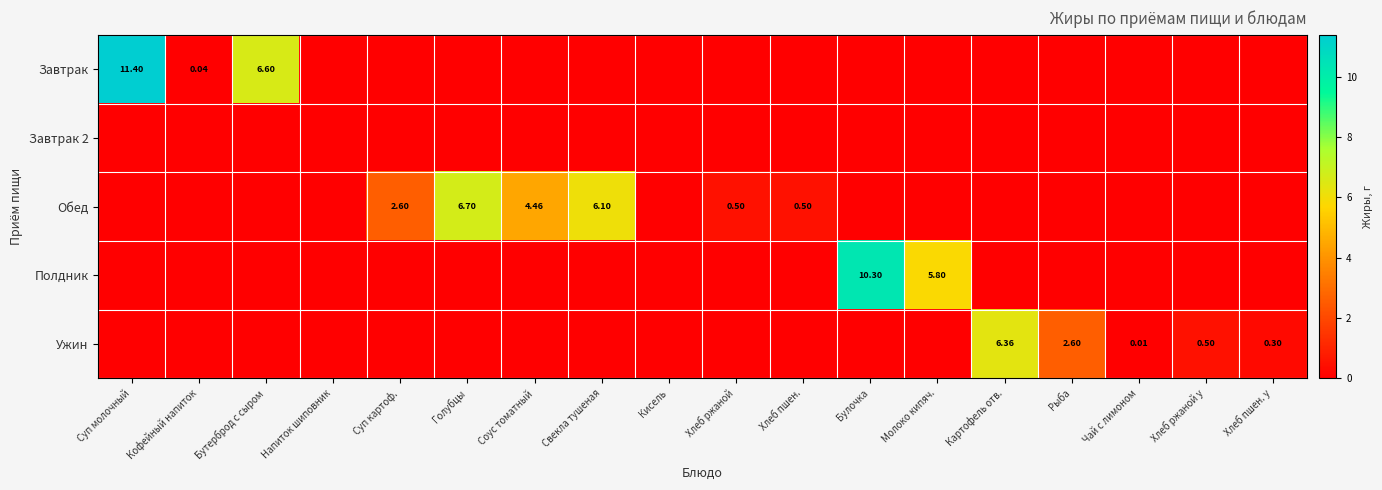

What is the greatest value displayed?

11.4